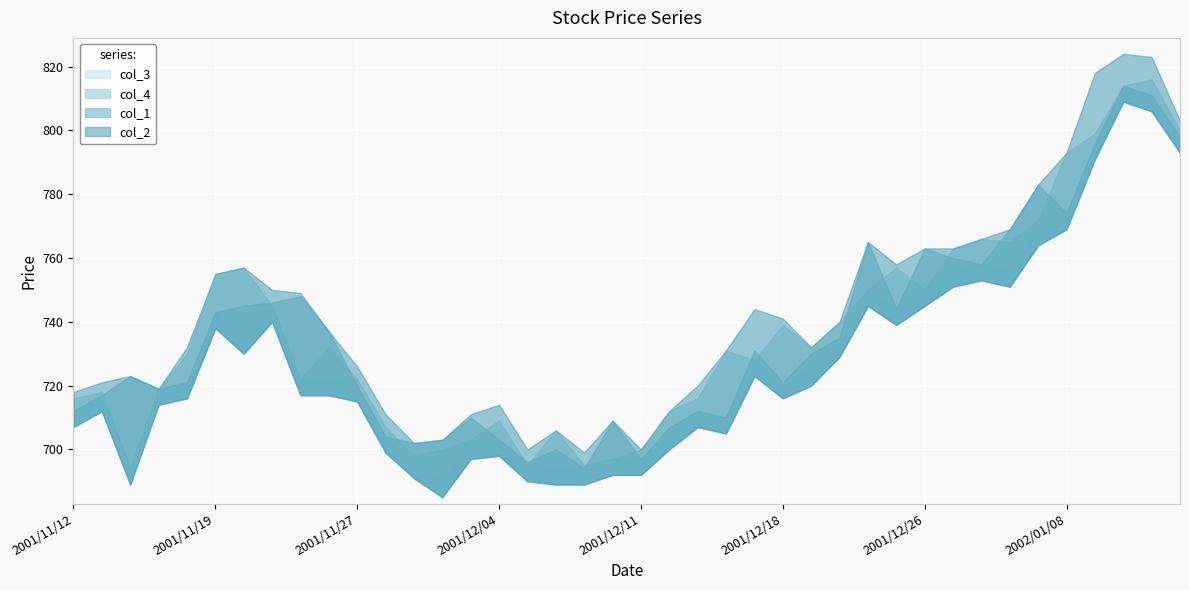

How many data points in col_2 are above 737?

19